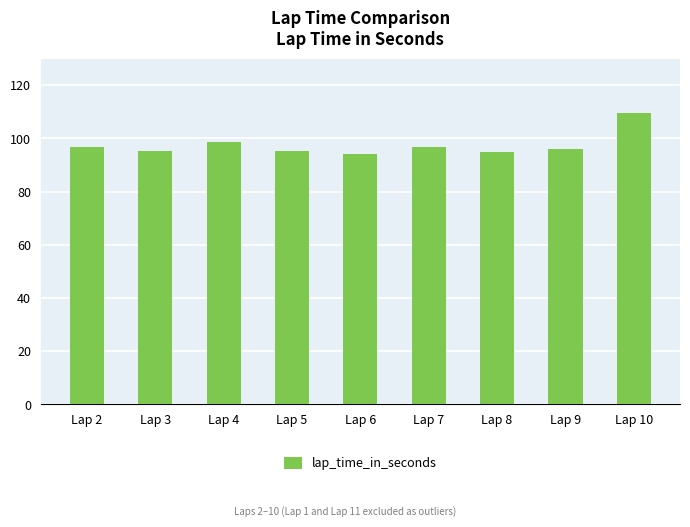

The chart shows a value of 109.7 at Lap 10. True or false?

True